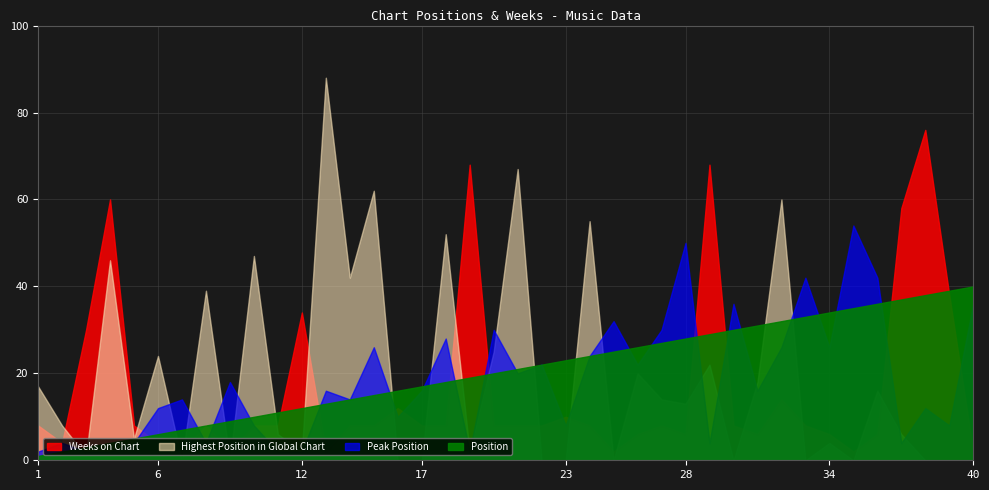

The Highest Position in Global Chart series shows 0 at 9. True or false?

True